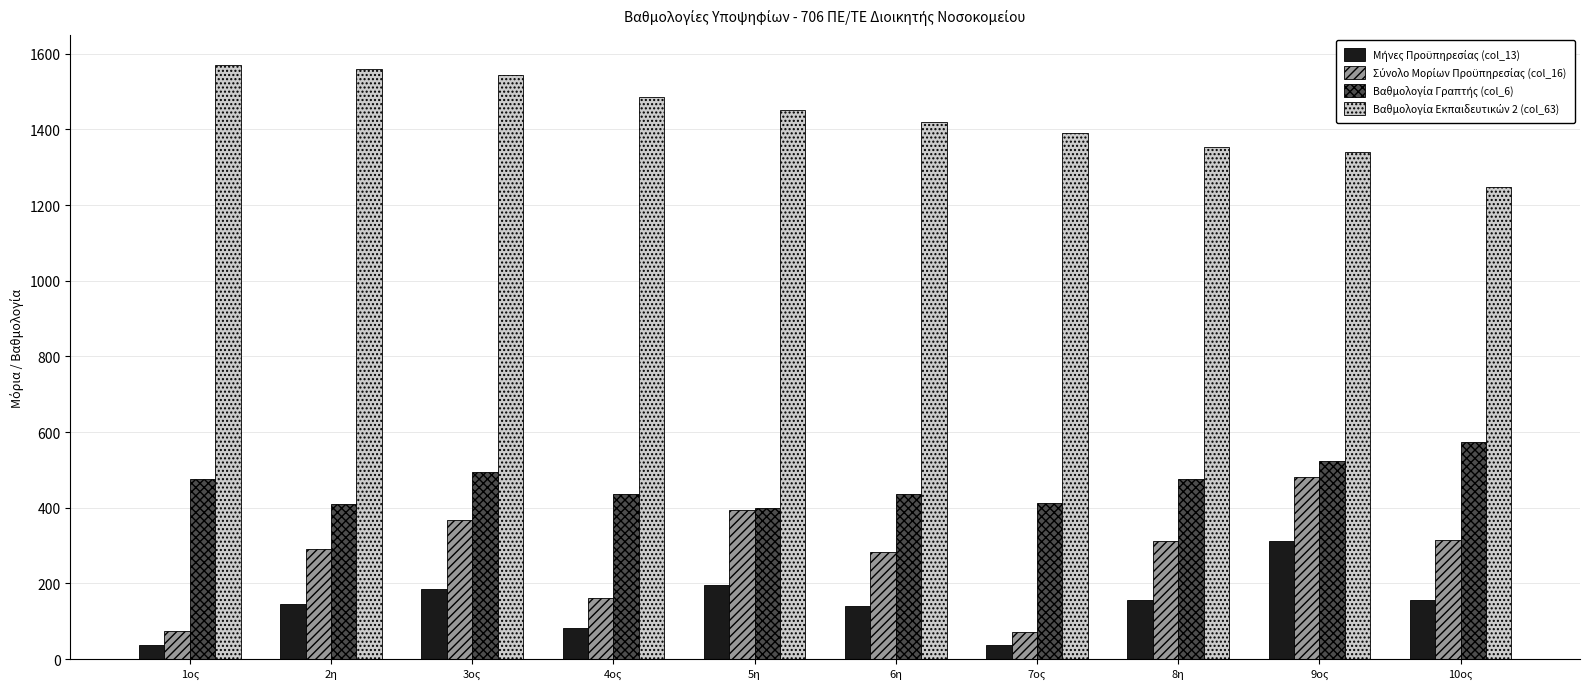

What is the minimum value shown in the chart?

36.0